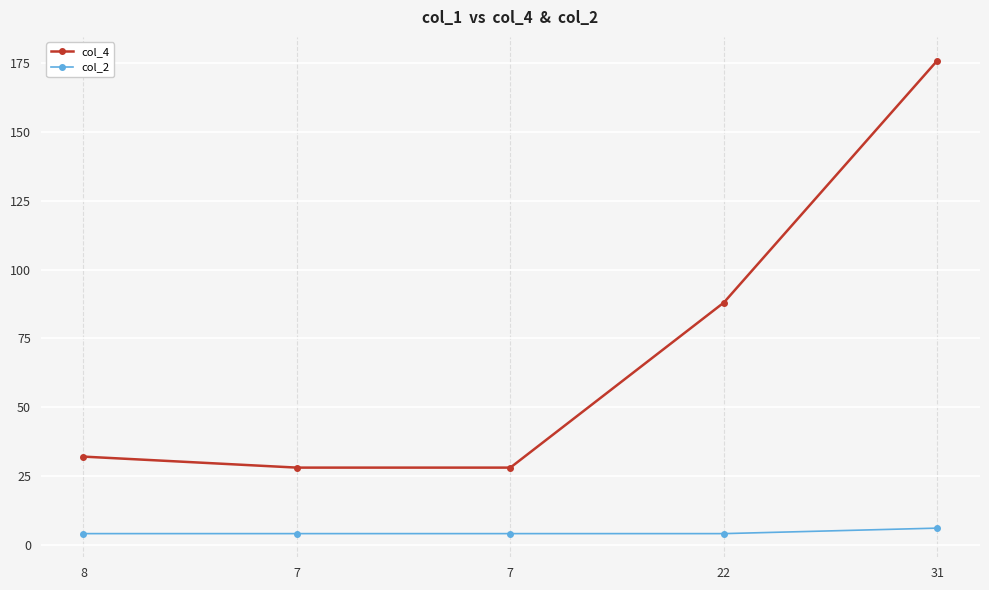

Which category has the lowest value across all series?

8